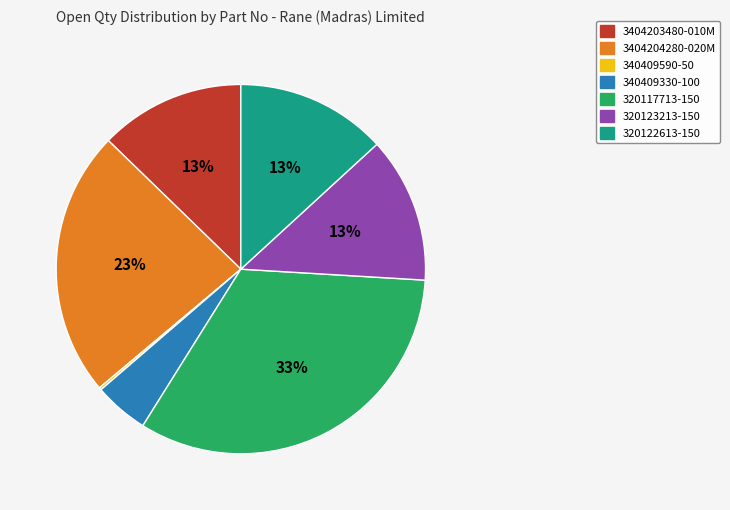

What is the largest slice in the pie chart?

320117713-150